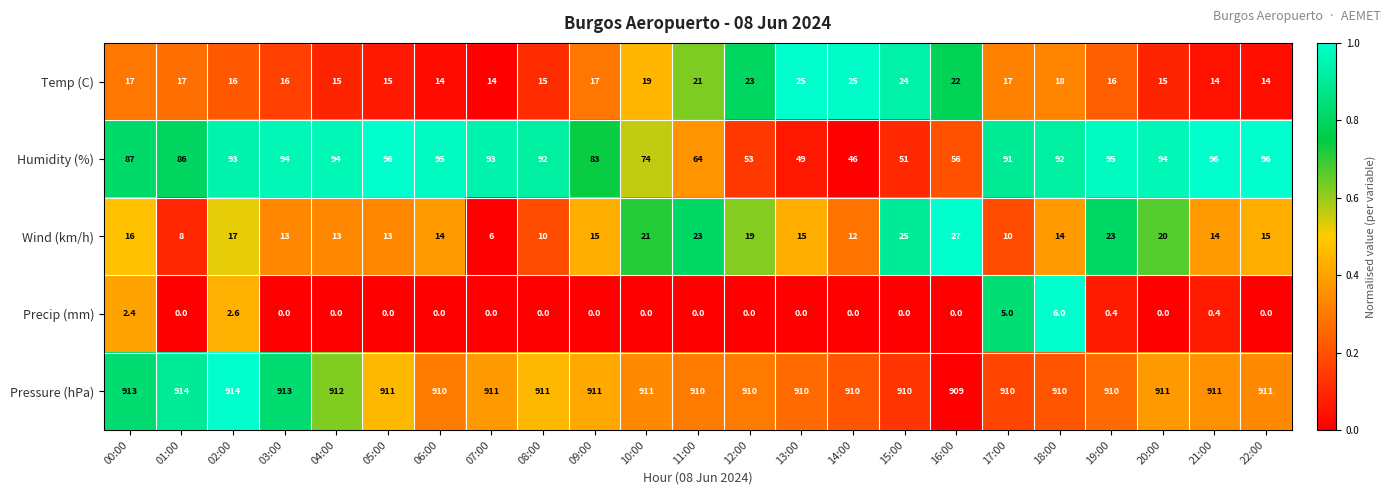

What is the difference between the second highest and minimum values in the Humidity (%) series?

50.0